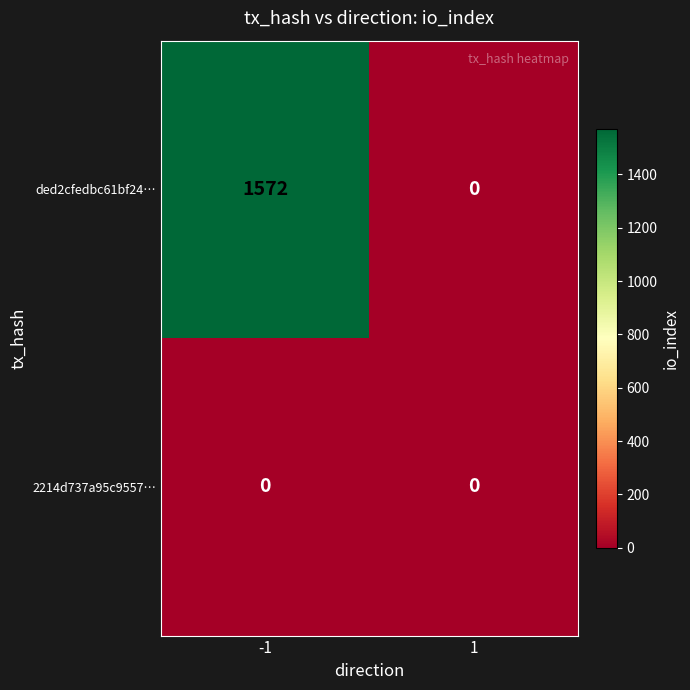

At which category is the sum across all series the highest?

-1